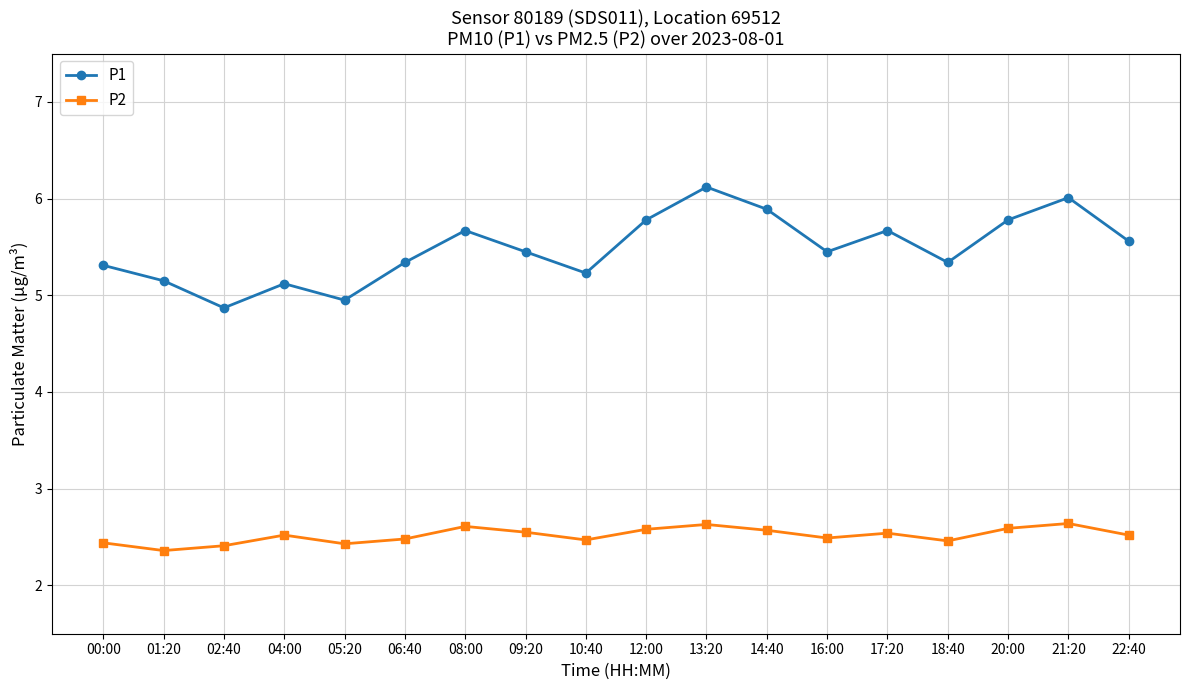

What is the difference between the P2 values at 20:00 and 18:40?

0.1